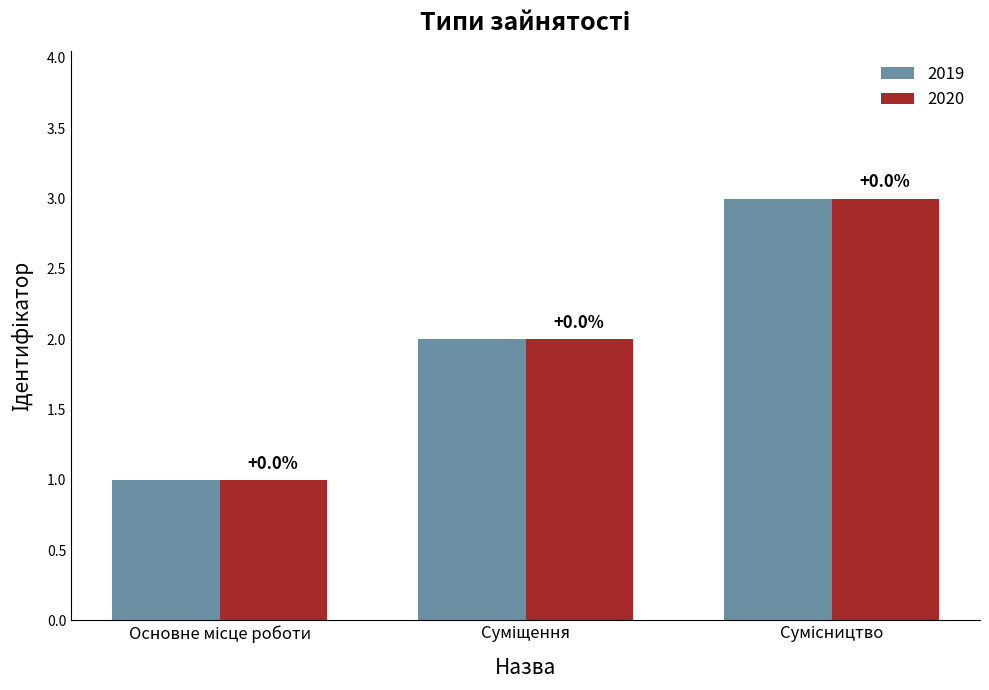

Is the value of 2020 at Сумісництво greater than the value of 2019 at Основне місце роботи?

Yes